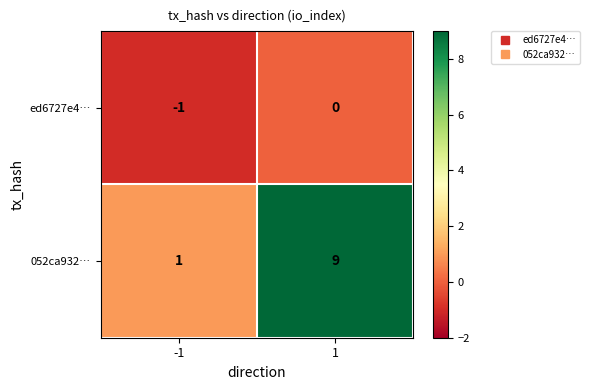

Reading left to right, list all the values displayed in this chart.

ed6727e4…: -1	0
052ca932…: 1	9